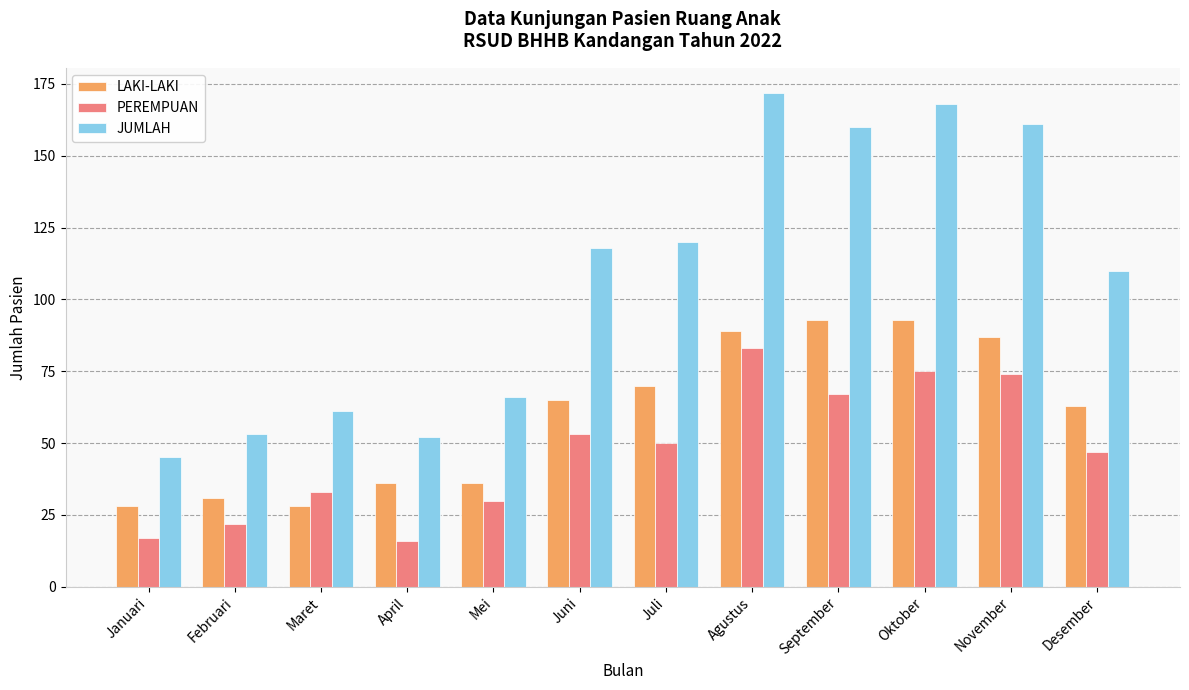

What is the total value across all series at November?

322